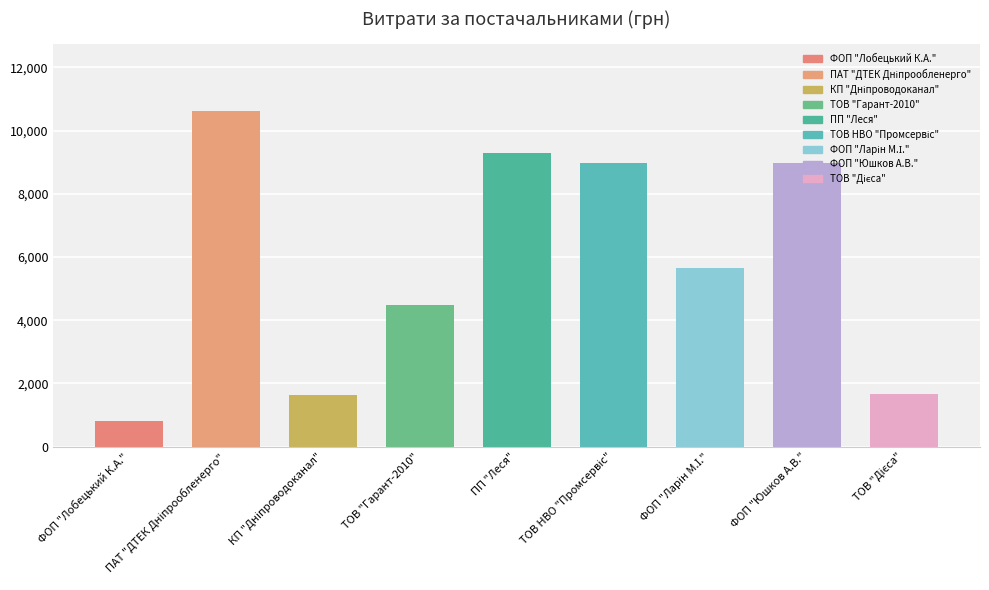

What is the maximum value shown in the chart?

10614.0